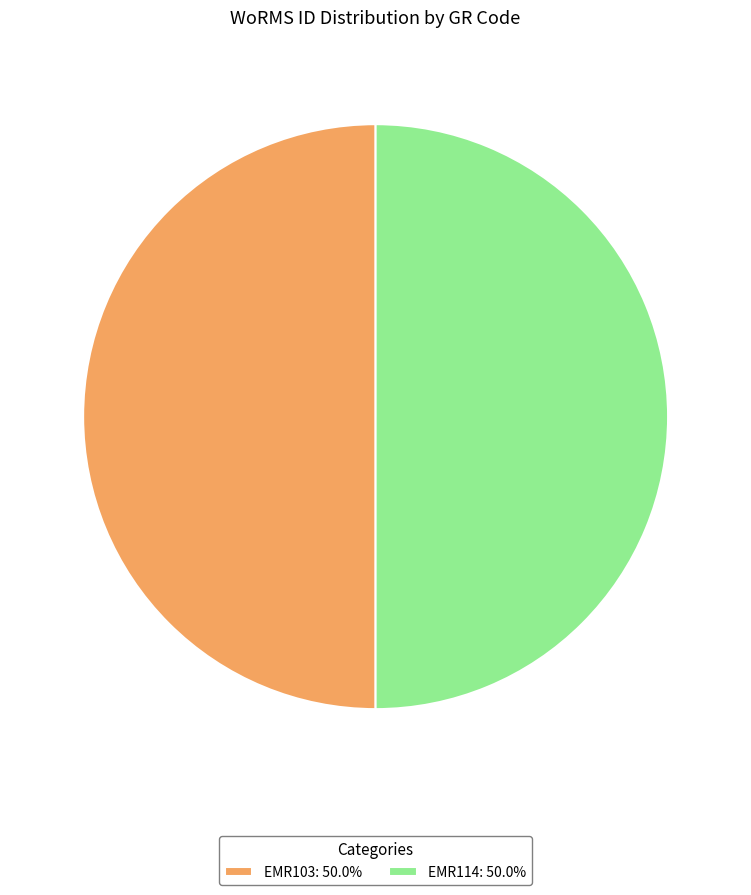

The EMR103 slice represents 59% of the pie. True or false?

False